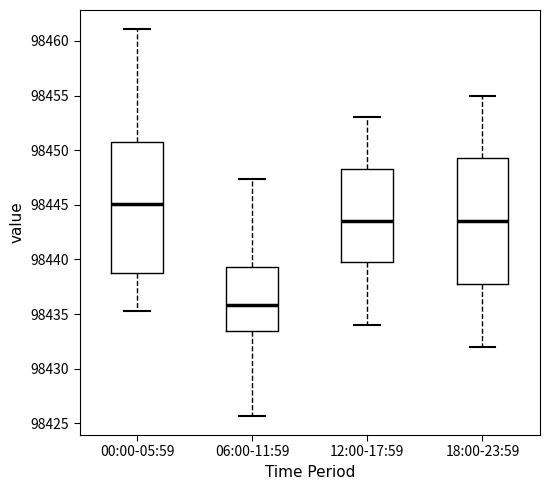

Reading left to right, transcribe this box plot: for each box, give where its median line is, the range the box spans, and where its two whiskers end, as read against the y-axis. The values are not printed on the chart, so give them approximately, as read against the axis.

00:00-05:59: median 98445.0, box 98438.5 to 98451.0, whiskers 98435.5 to 98461.0
06:00-11:59: median 98436.0, box 98433.5 to 98439.5, whiskers 98425.5 to 98447.5
12:00-17:59: median 98443.5, box 98440.0 to 98448.5, whiskers 98434.0 to 98453.0
18:00-23:59: median 98443.5, box 98438.0 to 98449.5, whiskers 98432.0 to 98455.0